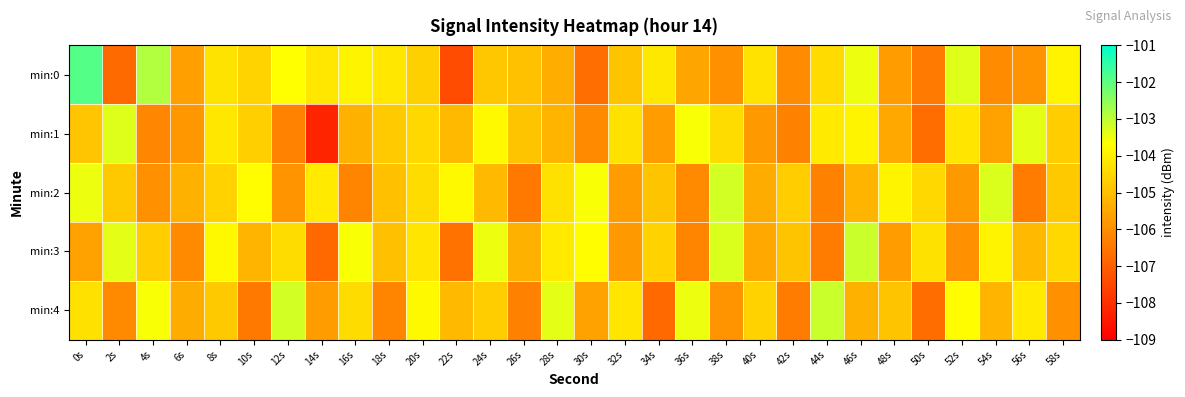

Reading left to right, extract all data points from this chart.

min:0: 0s=-101.9	2s=-106.8	4s=-102.9	6s=-105.6	8s=-104.2	10s=-104.6	12s=-103.7	14s=-104.2	16s=-103.9	18s=-104.2	20s=-104.6	22s=-107.4	24s=-104.8	26s=-105.0	28s=-105.4	30s=-106.7	32s=-104.9	34s=-104.1	36s=-105.5	38s=-106.0	40s=-104.3	42s=-106.1	44s=-104.4	46s=-103.5	48s=-105.7	50s=-106.4	52s=-103.3	54s=-106.1	56s=-105.9	58s=-103.9
min:1: 0s=-104.9	2s=-103.3	4s=-106.2	6s=-105.8	8s=-104.2	10s=-104.7	12s=-106.3	14s=-108.2	16s=-105.3	18s=-104.8	20s=-104.5	22s=-105.1	24s=-103.8	26s=-104.9	28s=-105.2	30s=-106.1	32s=-104.3	34s=-105.7	36s=-103.6	38s=-104.4	40s=-105.8	42s=-106.3	44s=-104.1	46s=-103.9	48s=-105.5	50s=-106.7	52s=-104.2	54s=-105.6	56s=-103.4	58s=-104.7
min:2: 0s=-103.5	2s=-104.8	4s=-106.0	6s=-105.3	8s=-104.6	10s=-103.7	12s=-105.9	14s=-104.1	16s=-106.2	18s=-105.0	20s=-104.4	22s=-103.8	24s=-105.1	26s=-106.5	28s=-104.3	30s=-103.6	32s=-105.7	34s=-104.9	36s=-106.1	38s=-103.2	40s=-105.4	42s=-104.7	44s=-106.3	46s=-105.2	48s=-103.9	50s=-104.5	52s=-105.8	54s=-103.3	56s=-106.4	58s=-104.8
min:3: 0s=-105.6	2s=-103.4	4s=-104.7	6s=-106.1	8s=-103.8	10s=-105.2	12s=-104.4	14s=-106.8	16s=-103.6	18s=-105.0	20s=-104.2	22s=-106.6	24s=-103.5	26s=-105.3	28s=-104.1	30s=-103.7	32s=-105.8	34s=-104.6	36s=-106.2	38s=-103.3	40s=-105.5	42s=-104.9	44s=-106.4	46s=-103.1	48s=-105.7	50s=-104.3	52s=-106.0	54s=-103.9	56s=-105.1	58s=-104.5
min:4: 0s=-104.3	2s=-106.1	4s=-103.6	6s=-105.4	8s=-104.8	10s=-106.5	12s=-103.2	14s=-105.7	16s=-104.4	18s=-106.2	20s=-103.8	22s=-105.1	24s=-104.7	26s=-106.3	28s=-103.4	30s=-105.6	32s=-104.2	34s=-106.8	36s=-103.5	38s=-105.9	40s=-104.6	42s=-106.4	44s=-103.1	46s=-105.3	48s=-104.9	50s=-106.7	52s=-103.7	54s=-105.2	56s=-104.1	58s=-106.0